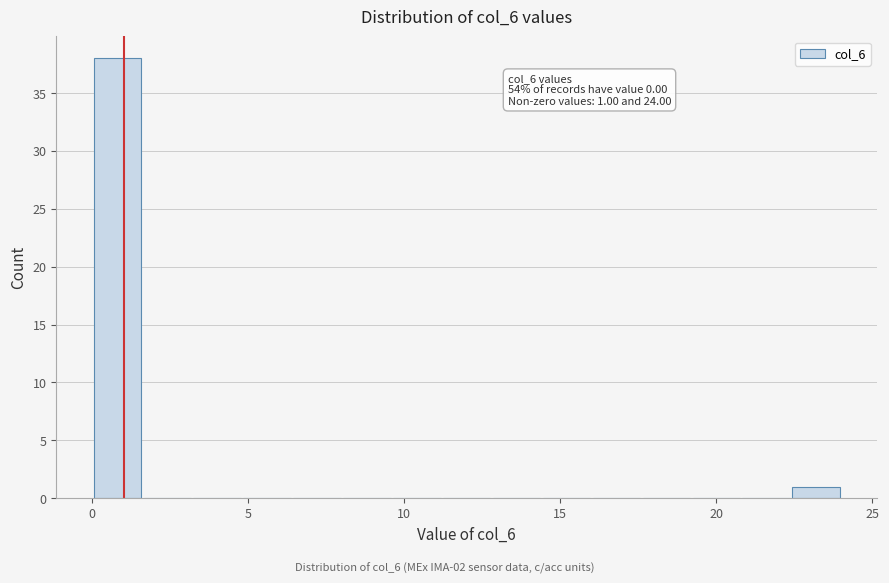

Around what value on the x-axis is the tallest bar? Give the approximate position of its centre, as read against the axis.

1.0